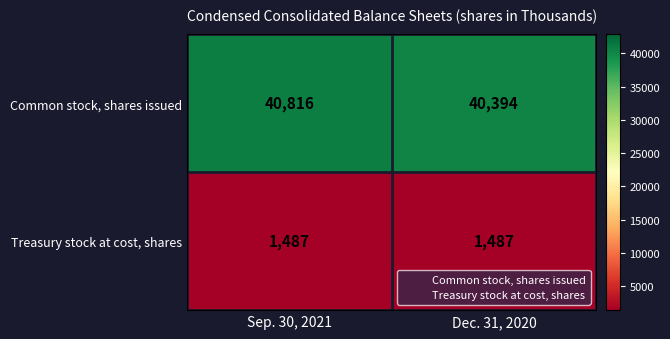

Rank the series at Sep. 30, 2021 from highest to lowest value.

Common stock, shares issued, Treasury stock at cost, shares